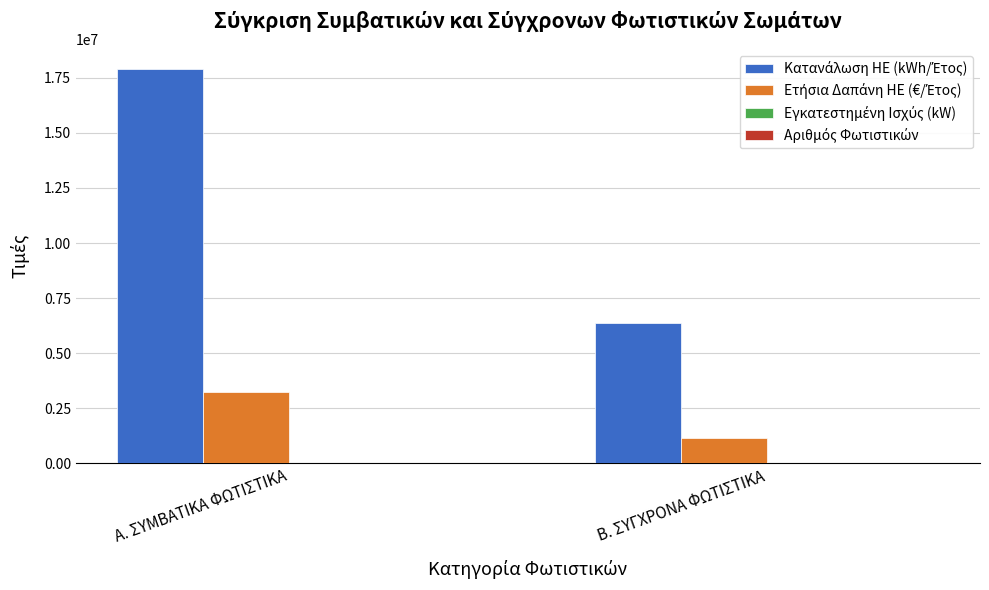

At which category does the chart reach its peak across all series?

Α. ΣΥΜΒΑΤΙΚΑ ΦΩΤΙΣΤΙΚΑ